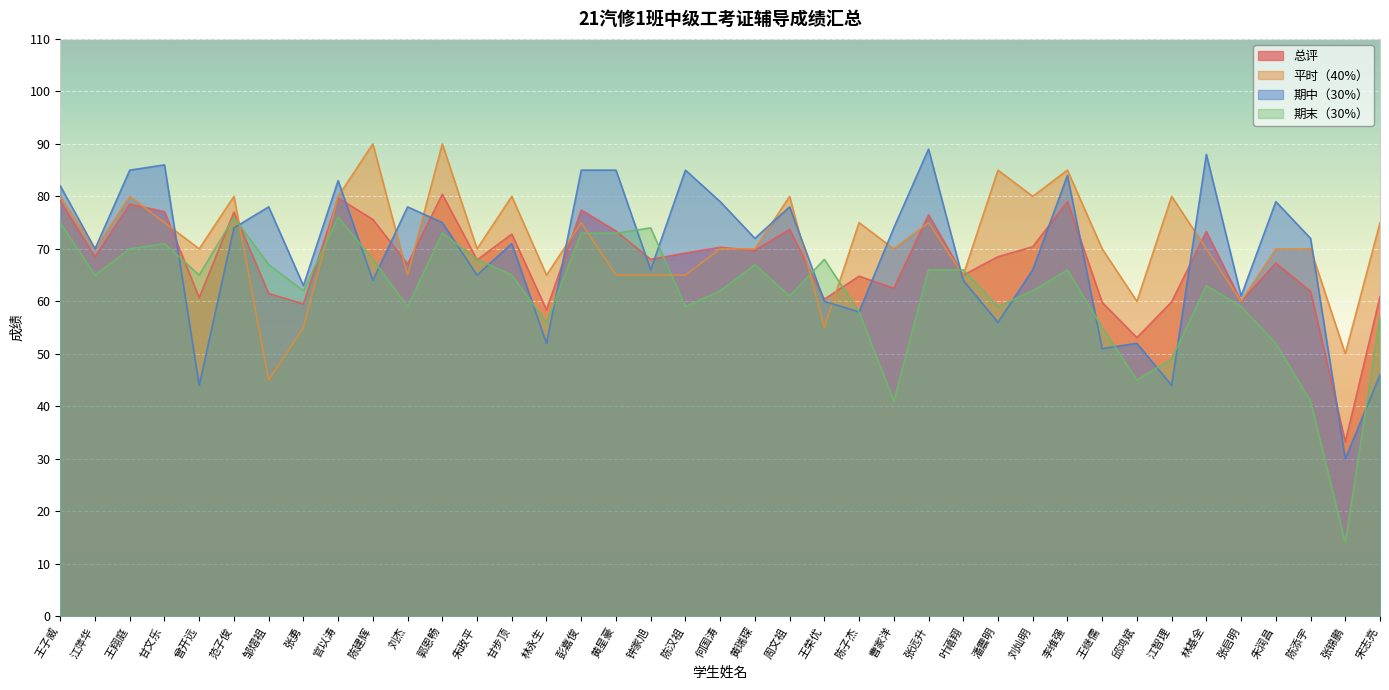

What is the approximate value of 期末（30%） at 彭嘉俊?

73.0